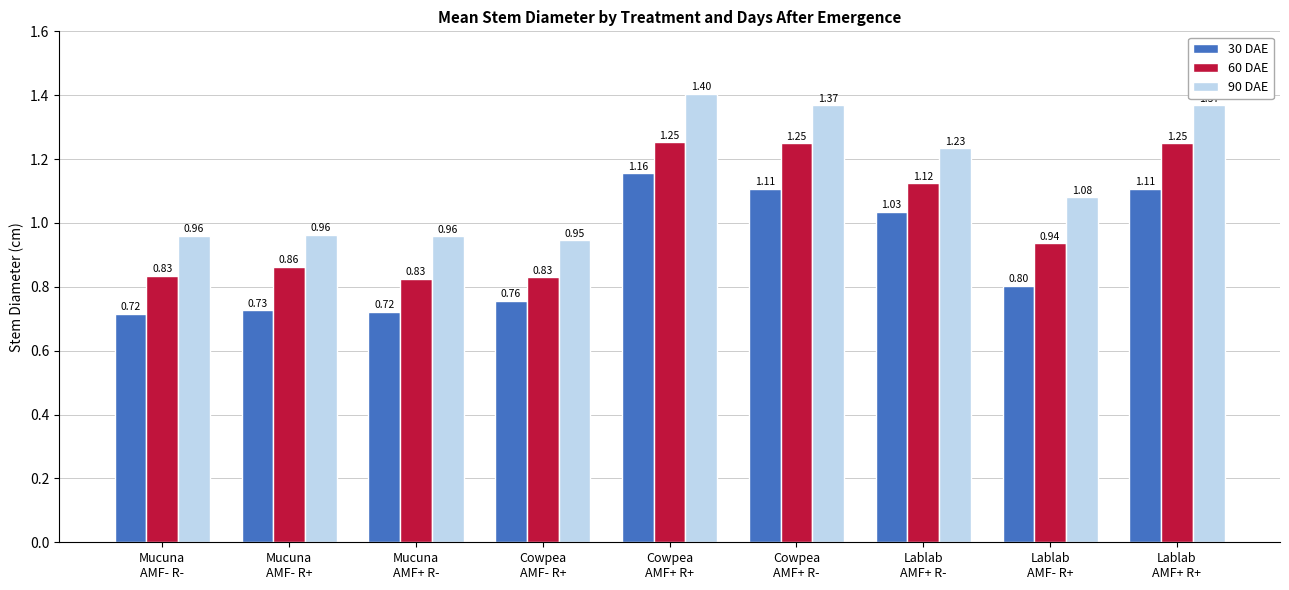

What position from the left is Cowpea
AMF+ R+?

5